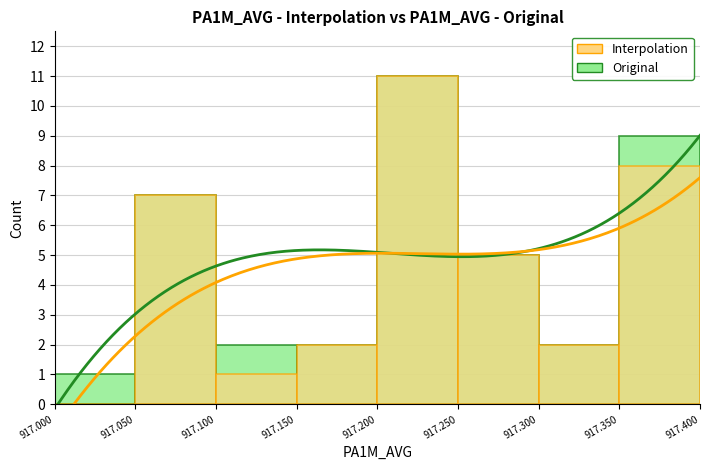

What is the difference between the Original values at 917.100 and 917.250?

3